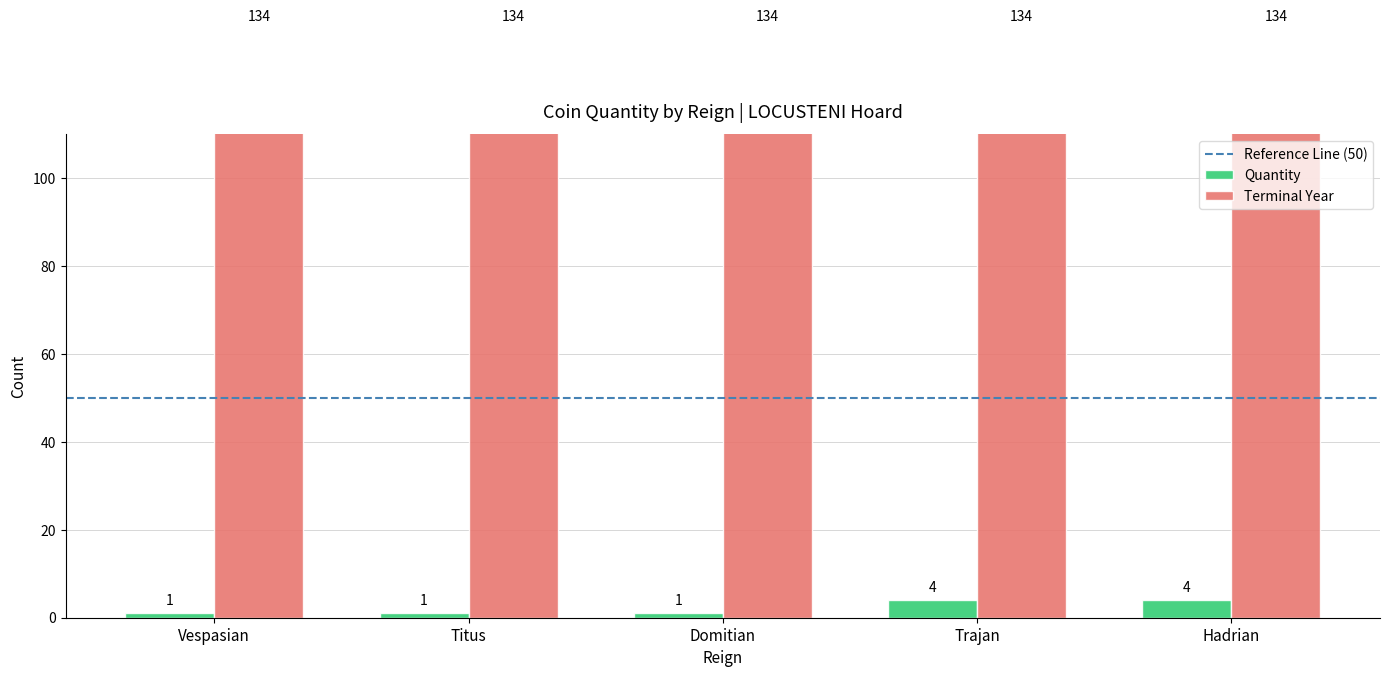

Rank the categories by value from highest to lowest.

Trajan, Hadrian, Vespasian, Titus, Domitian